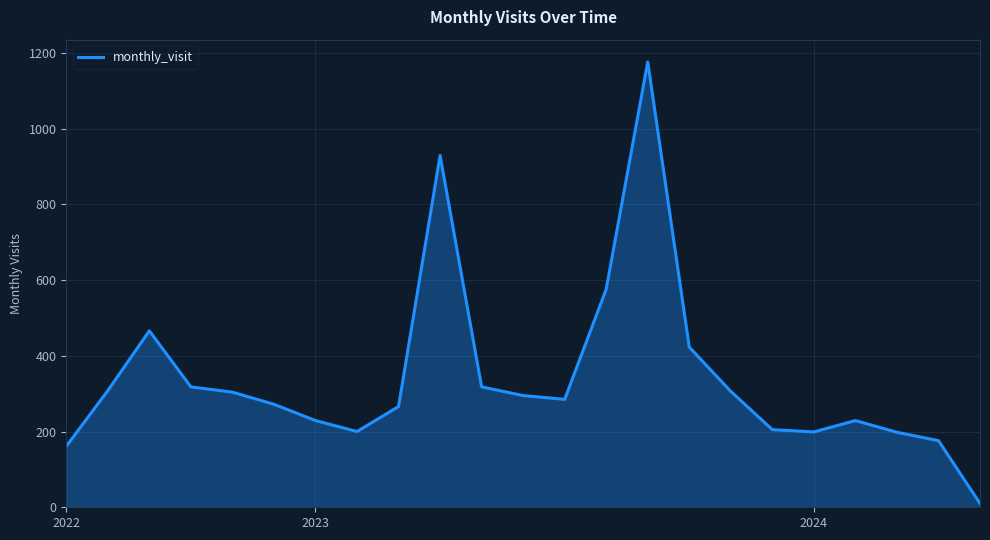

Is this an area chart (filled region under the line)?

Yes